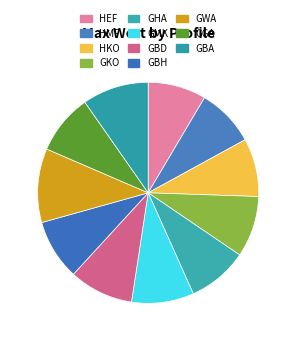

The GHA slice represents 9% of the pie. True or false?

True